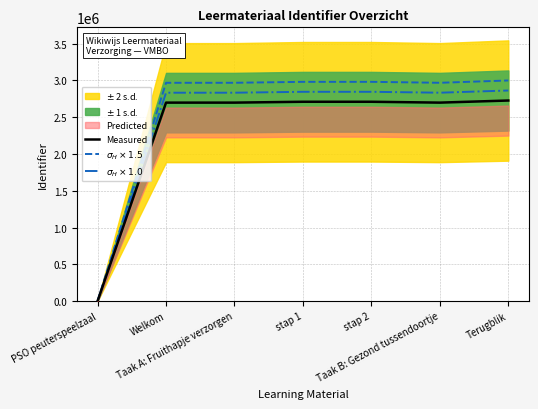

How many lines are shown in the chart?

3